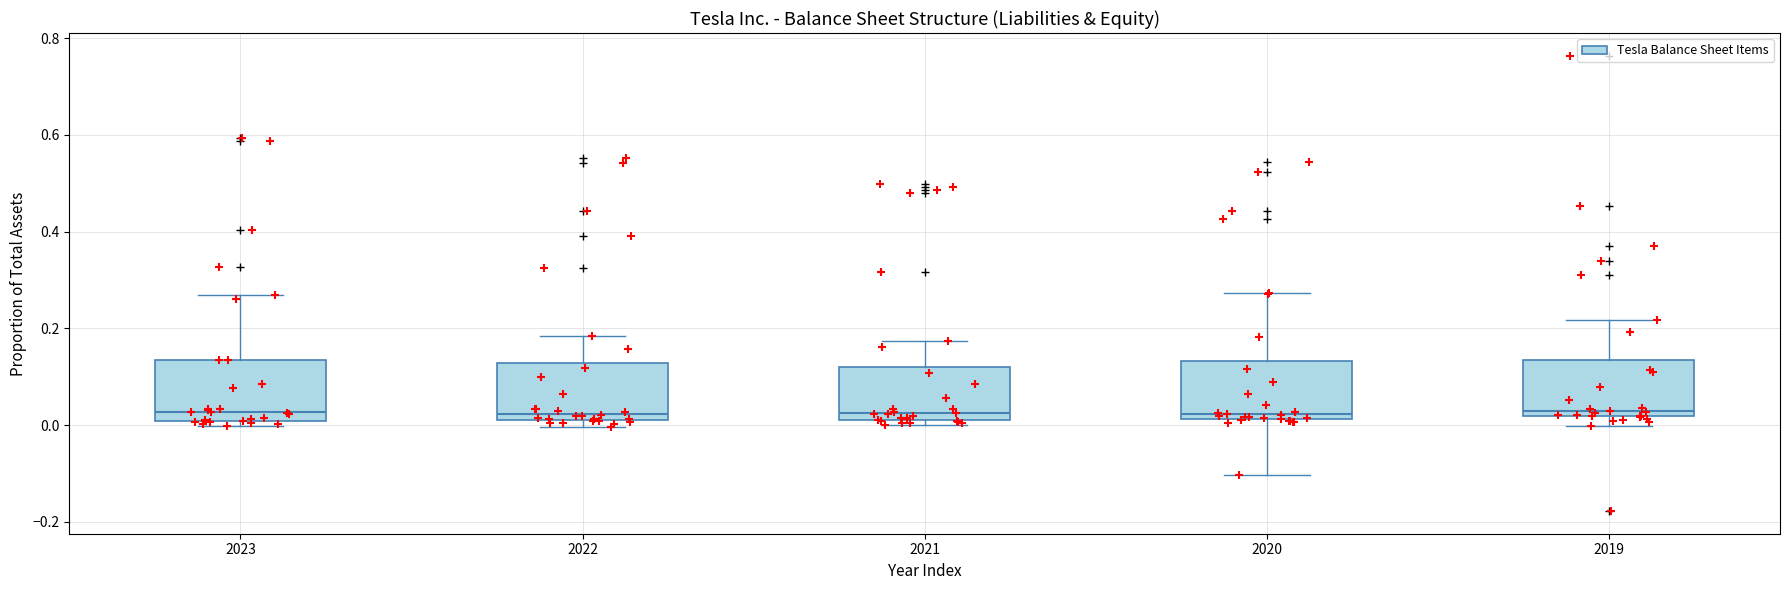

Reading left to right, transcribe this box plot: for each box, give where its median line is, the range the box spans, and where its two whiskers end, as read against the y-axis. The values are not printed on the chart, so give them approximately, as read against the axis.

2023: median 0.02, box 0.00 to 0.14, whiskers 0.00 (just below the box's lower edge) to 0.26
2022: median 0.02 (just above the box's lower edge), box 0.02 to 0.12, whiskers 0.00 to 0.18
2021: median 0.02 (just above the box's lower edge), box 0.02 to 0.12, whiskers 0.00 to 0.18
2020: median 0.02 (just above the box's lower edge), box 0.02 to 0.14, whiskers -0.10 to 0.28
2019: median 0.02 (just above the box's lower edge), box 0.02 to 0.14, whiskers 0.00 to 0.22